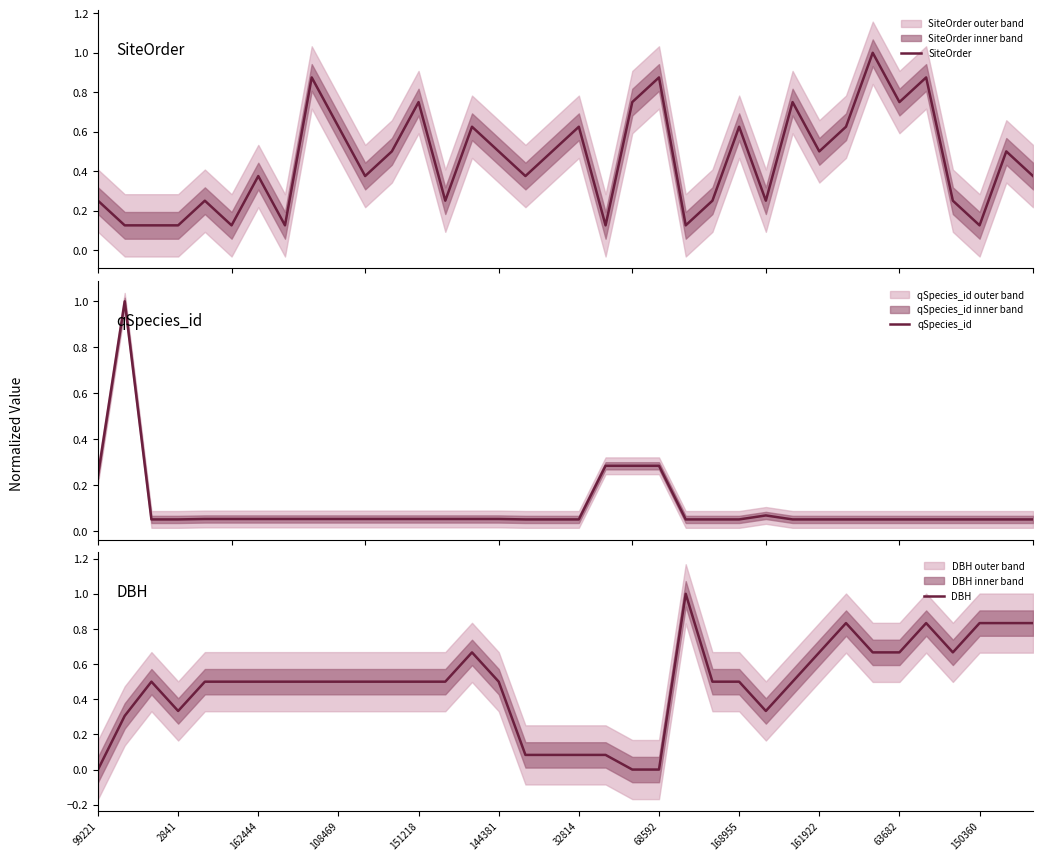

What is the highest value of the qSpecies_id series?

1.0